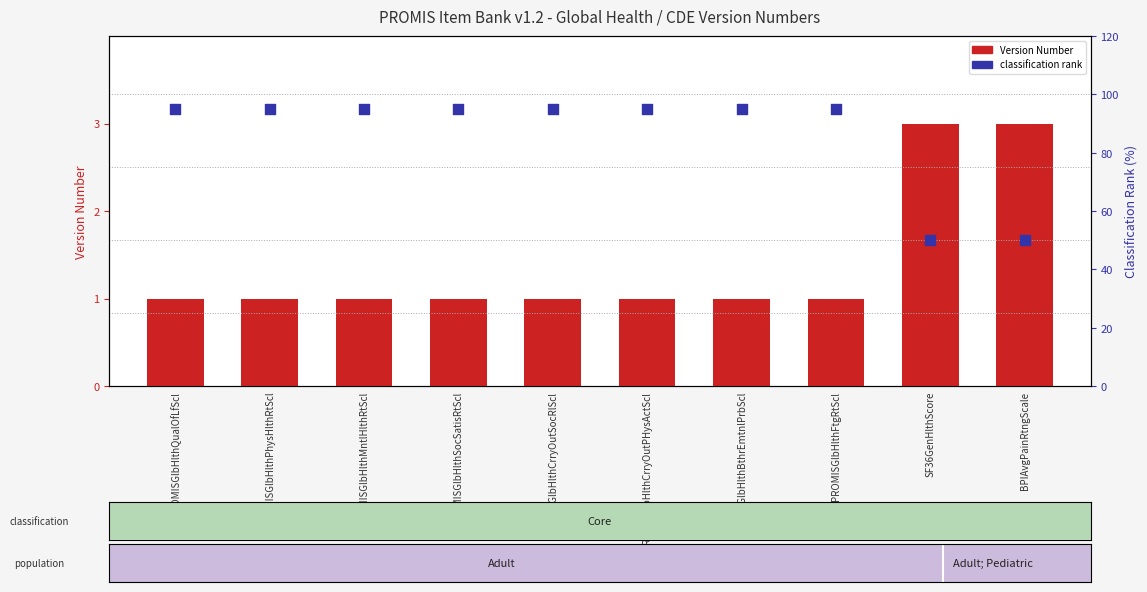

Which series has the largest total across all categories?

classification rank